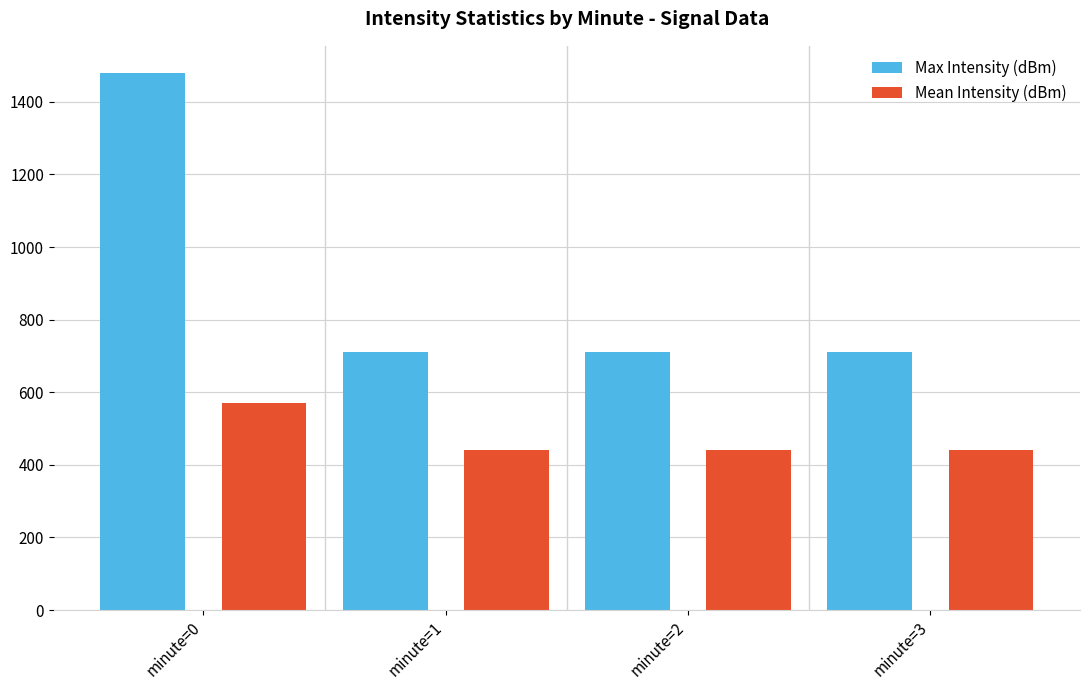

List the series in order of their peak value, highest first.

Max Intensity (dBm), Mean Intensity (dBm)